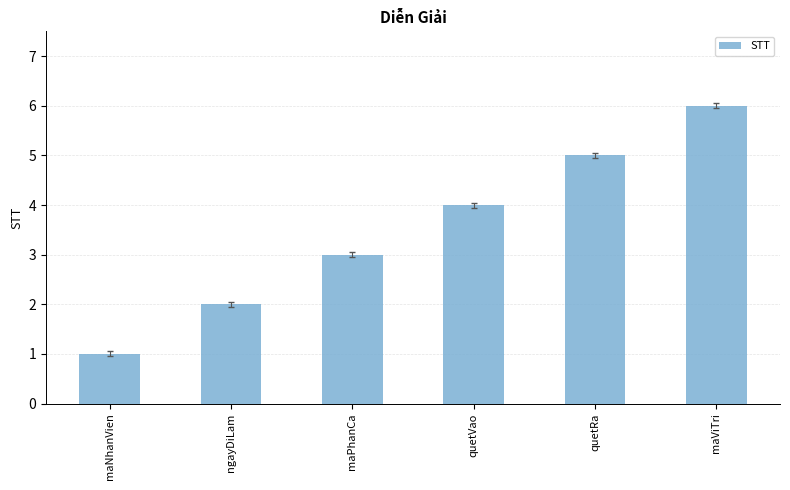

Is it true that the value at ngayDiLam is 1?

False